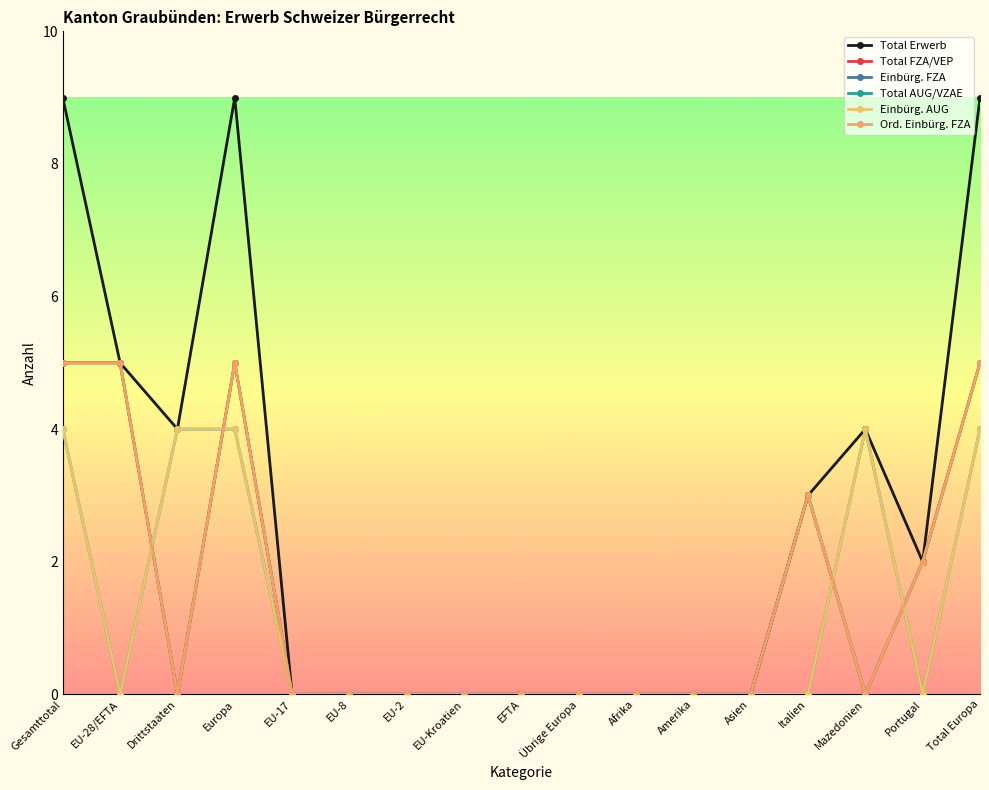

Is this an area chart (filled region under the line)?

No